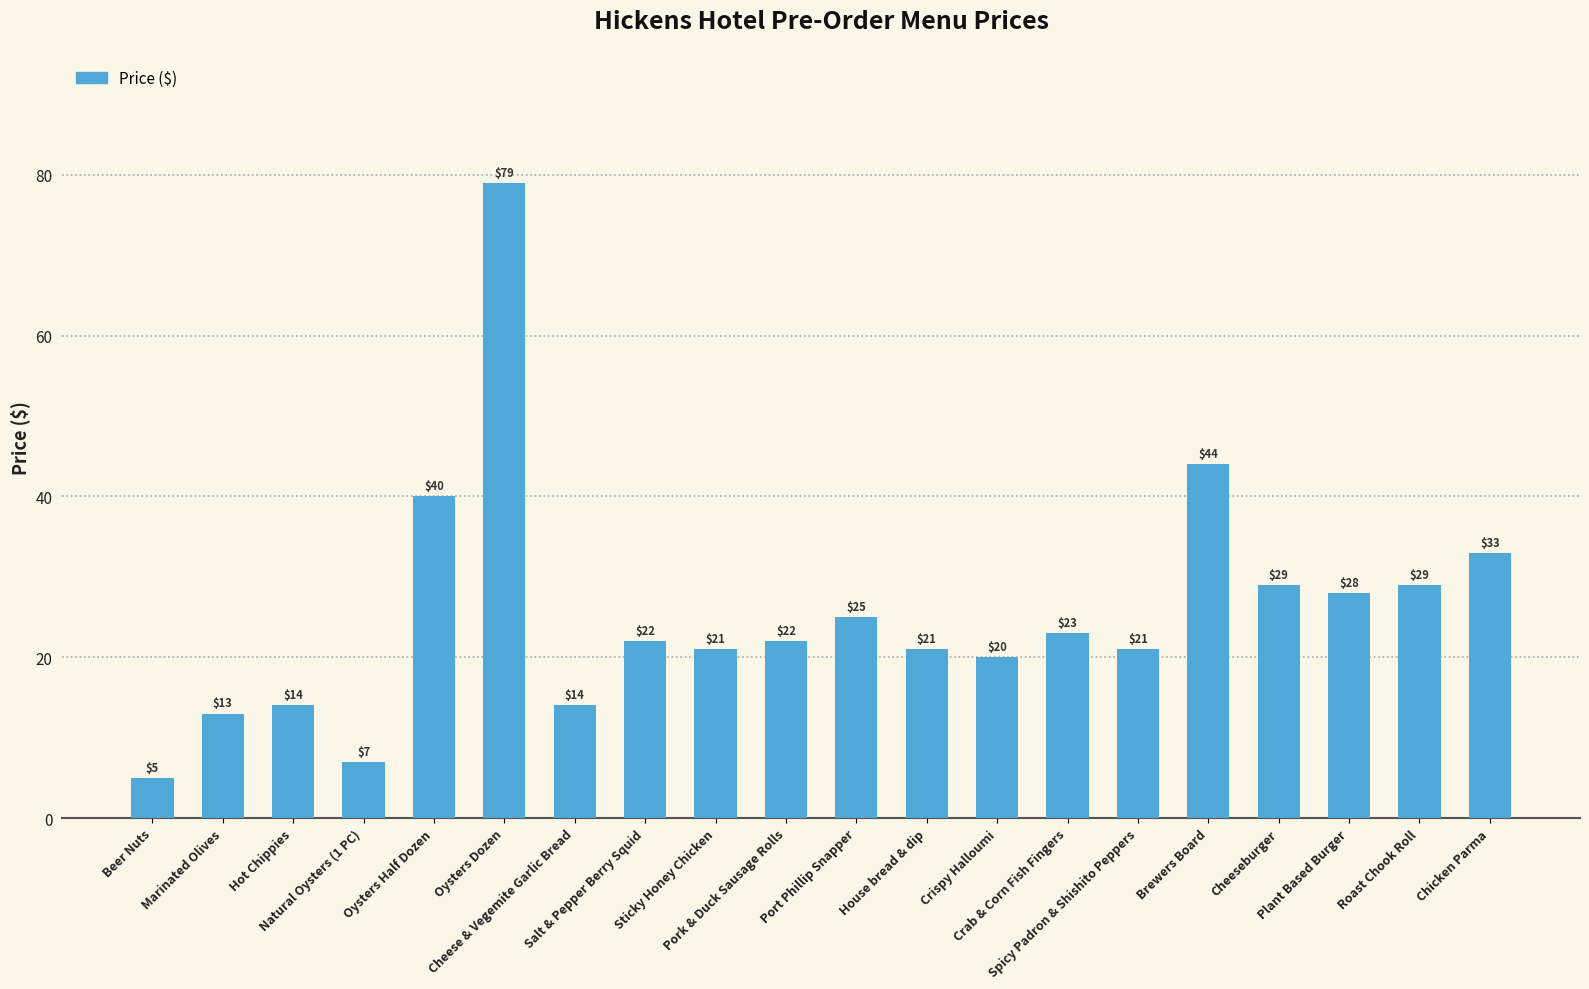

What is the average value?

26